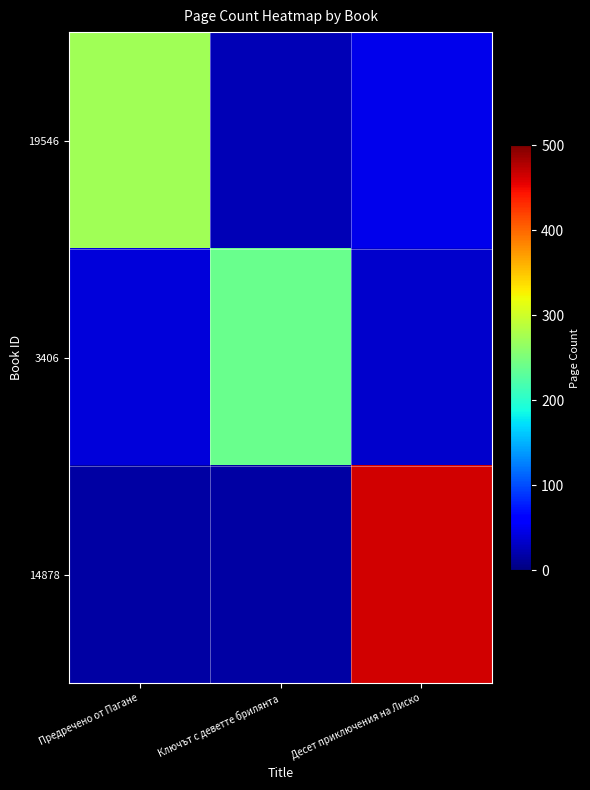

At which category is the sum across all series the highest?

Десет приключения на Лиско